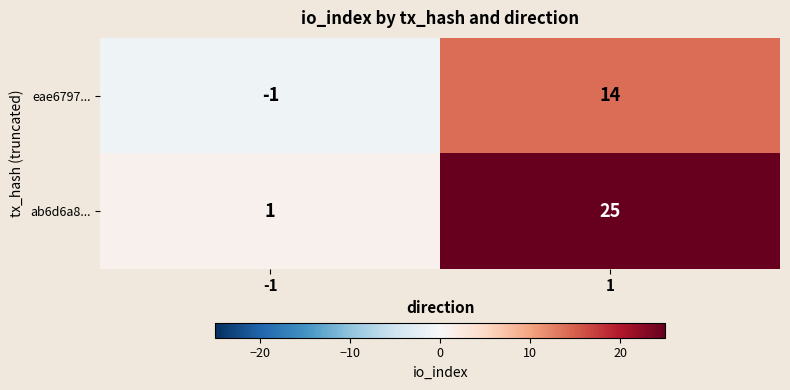

Rank the series by their maximum value, from lowest to highest.

eae6797..., ab6d6a8...